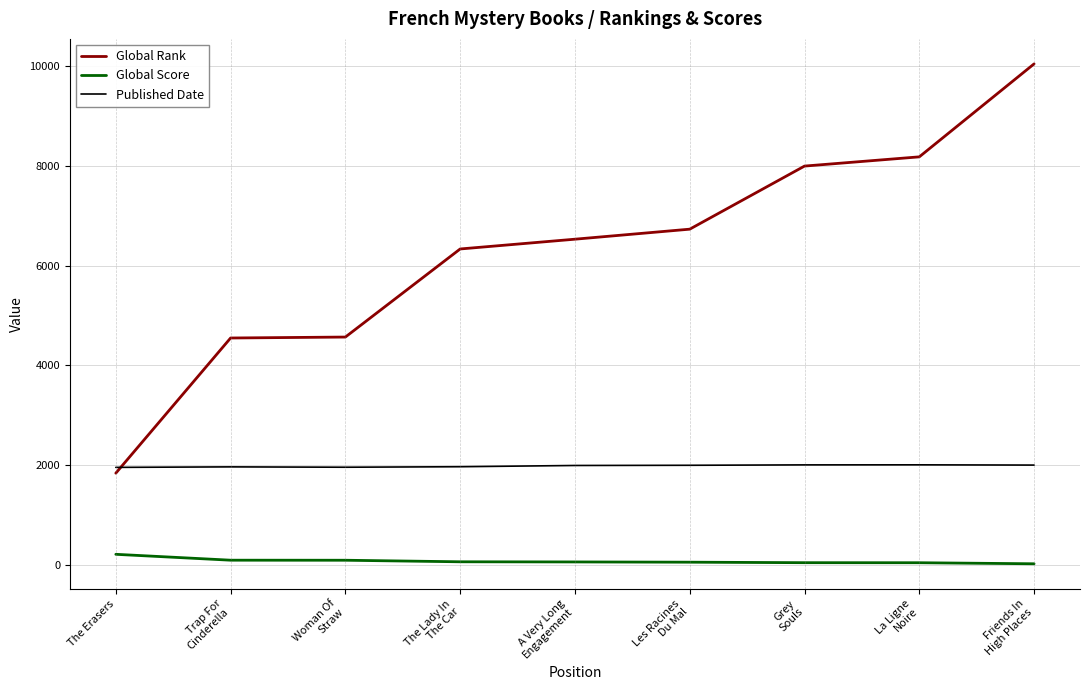

Which series has the largest range (max minus min)?

Global Rank